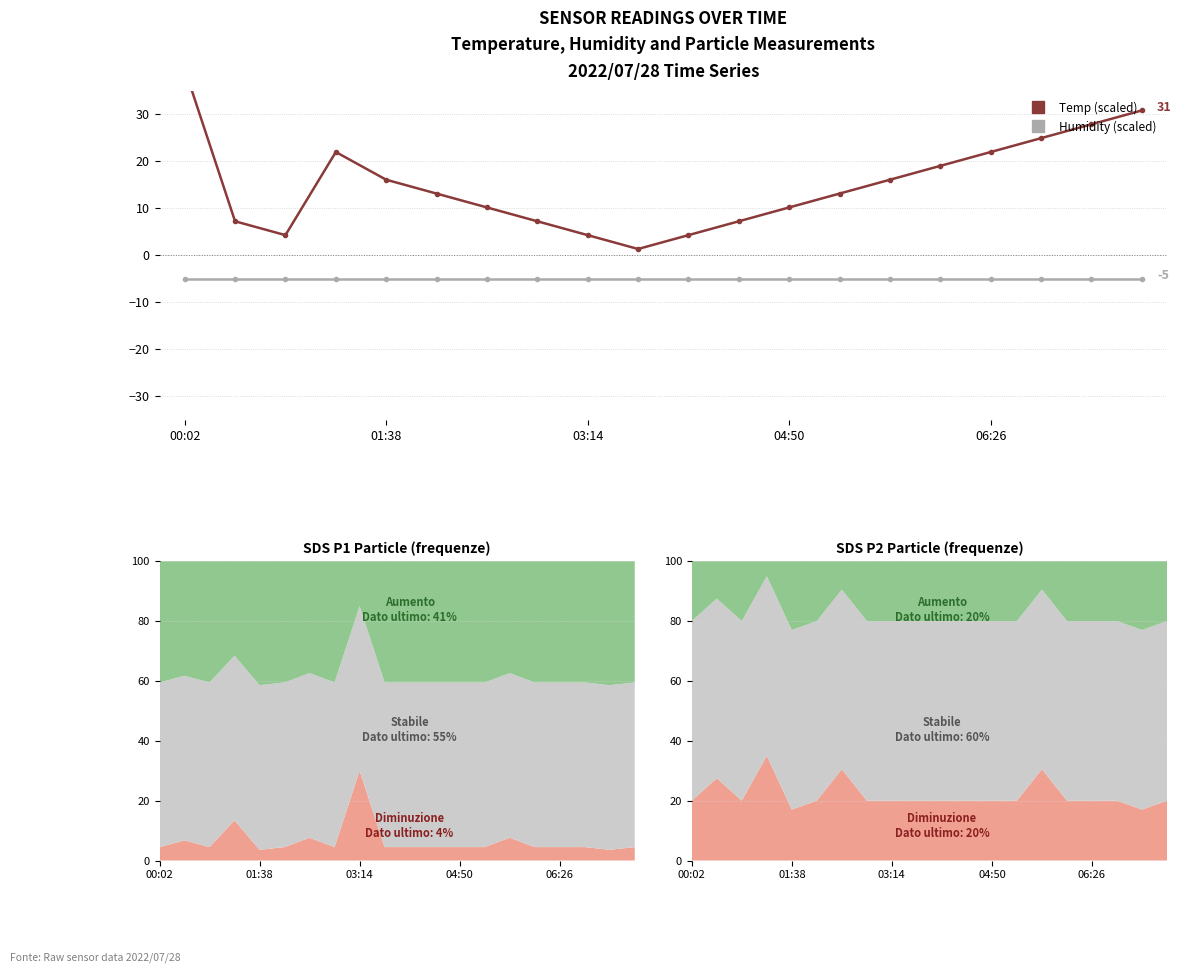

What are all the series names shown in the legend?

Temp (scaled), Humidity (scaled)